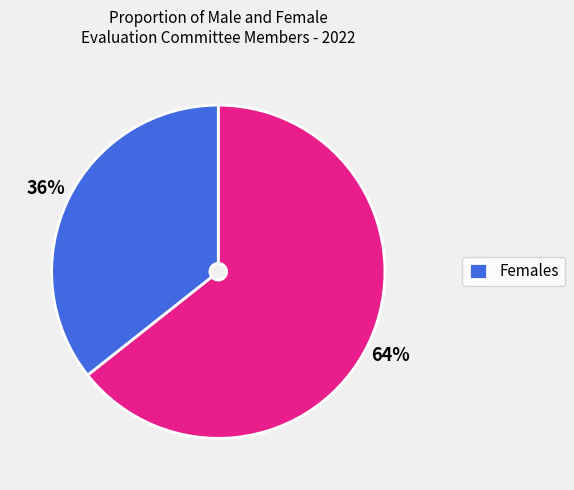

Is there any slice that represents more than half of the pie?

Yes